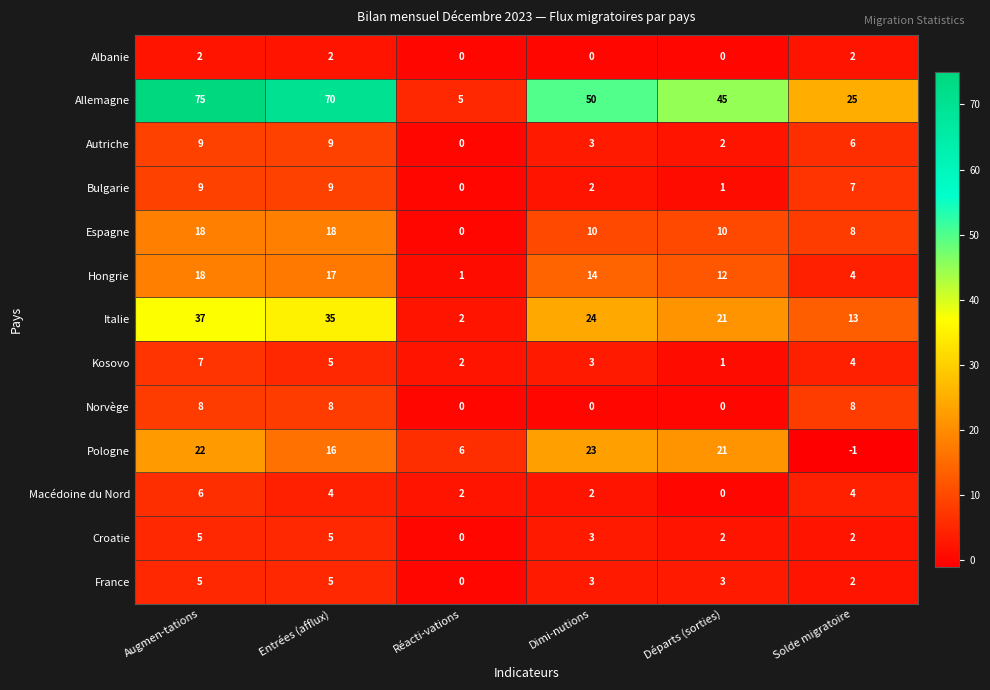

How many distinct data groups are displayed?

13